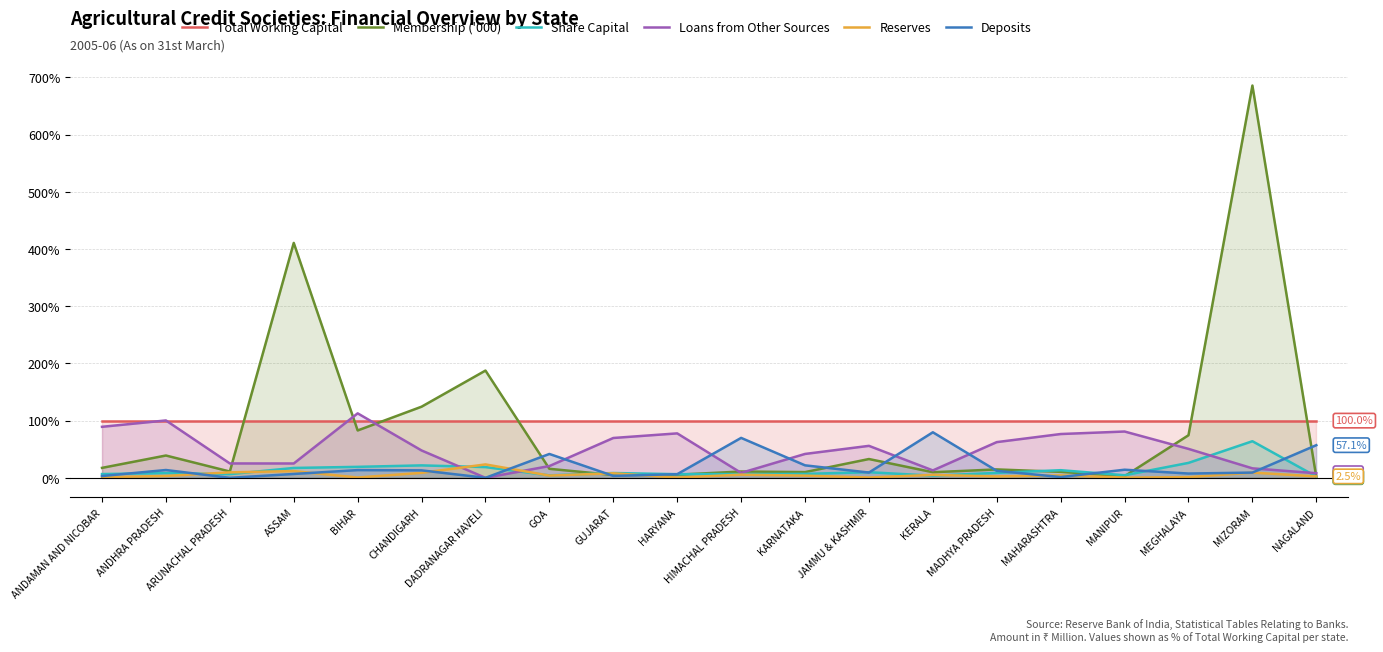

What is the difference between the highest and lowest values at HARYANA?

99.6